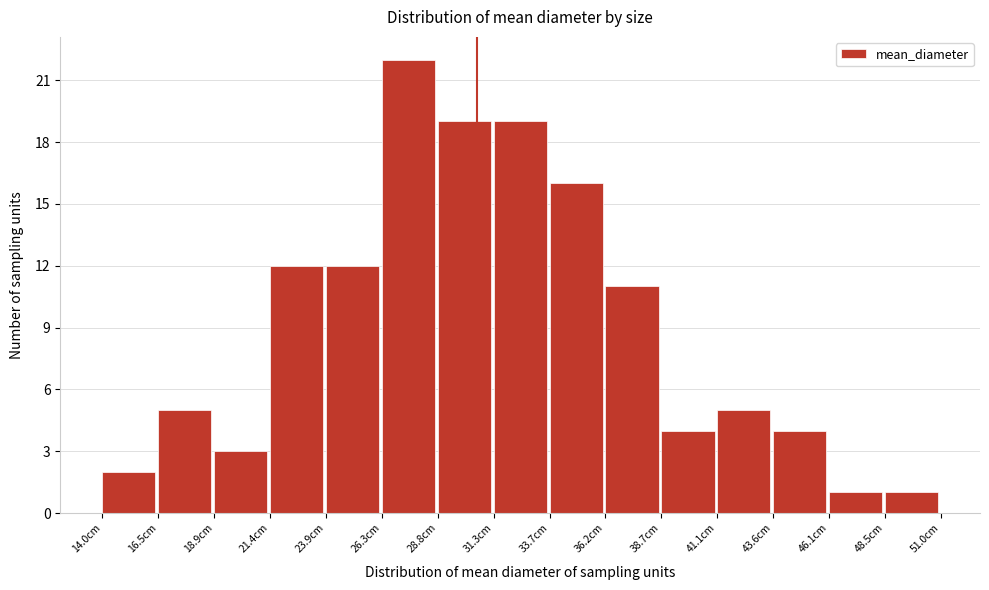

Which range on the x-axis has the tallest bar?

26.5 to 29.0